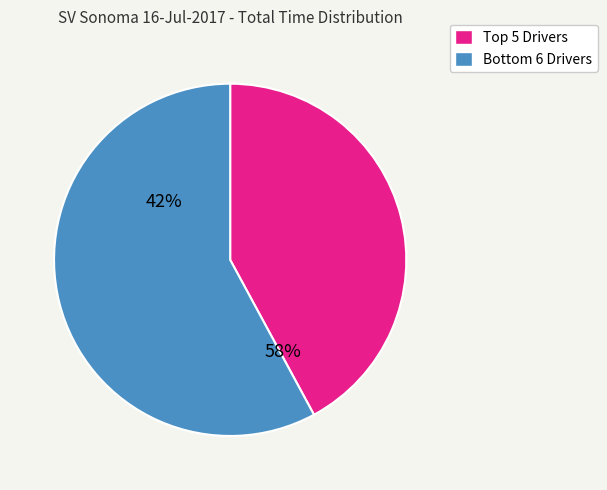

Is there any slice that represents more than half of the pie?

Yes